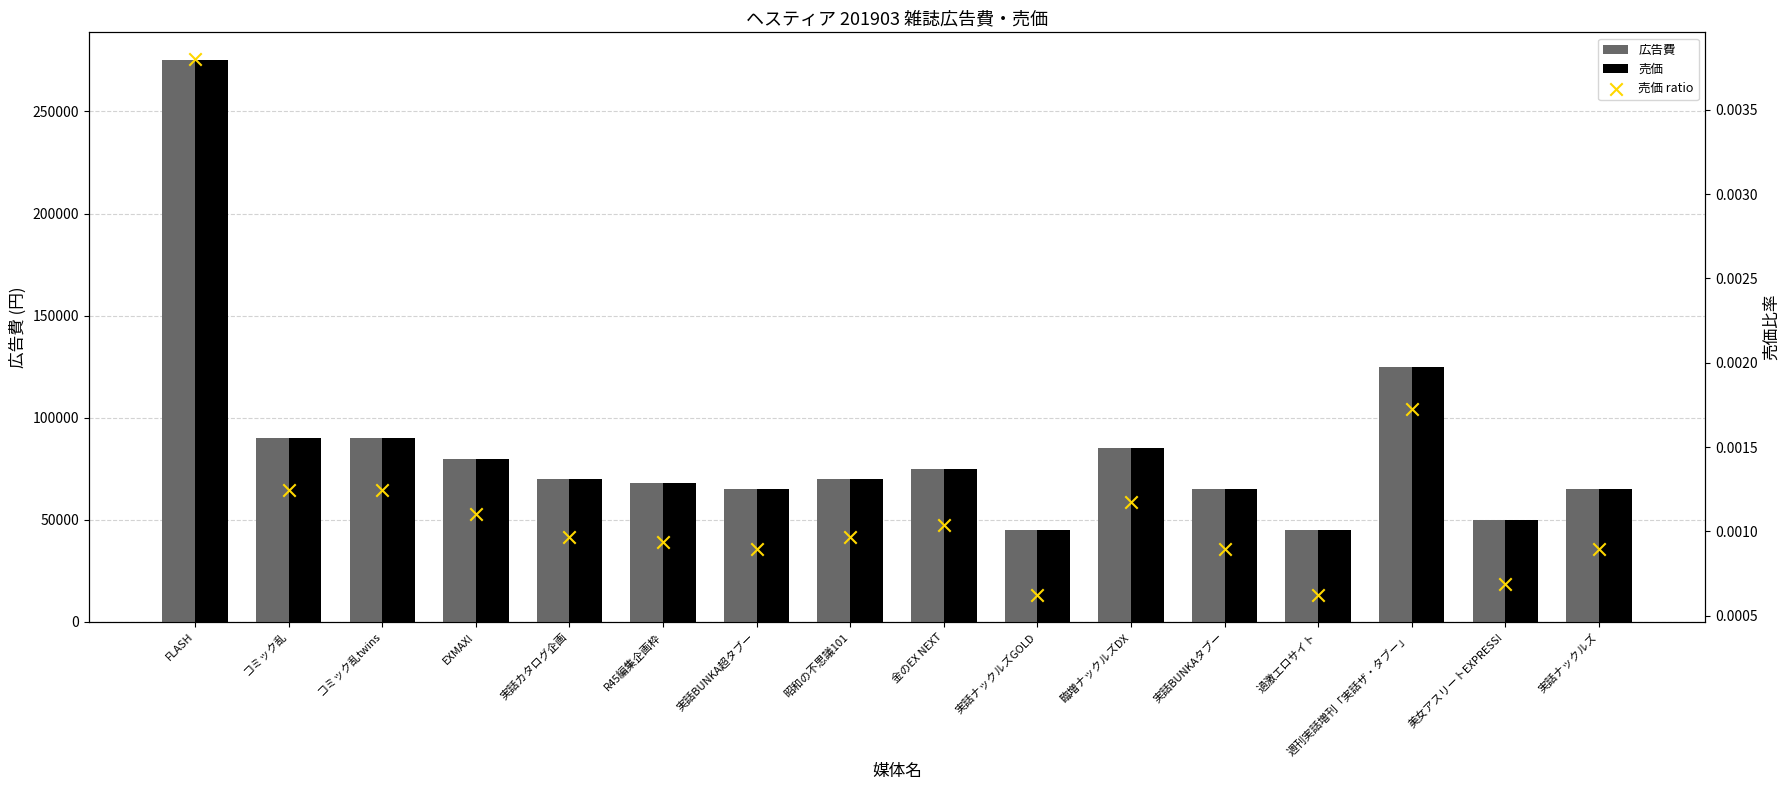

At which category is the sum across all series the highest?

FLASH